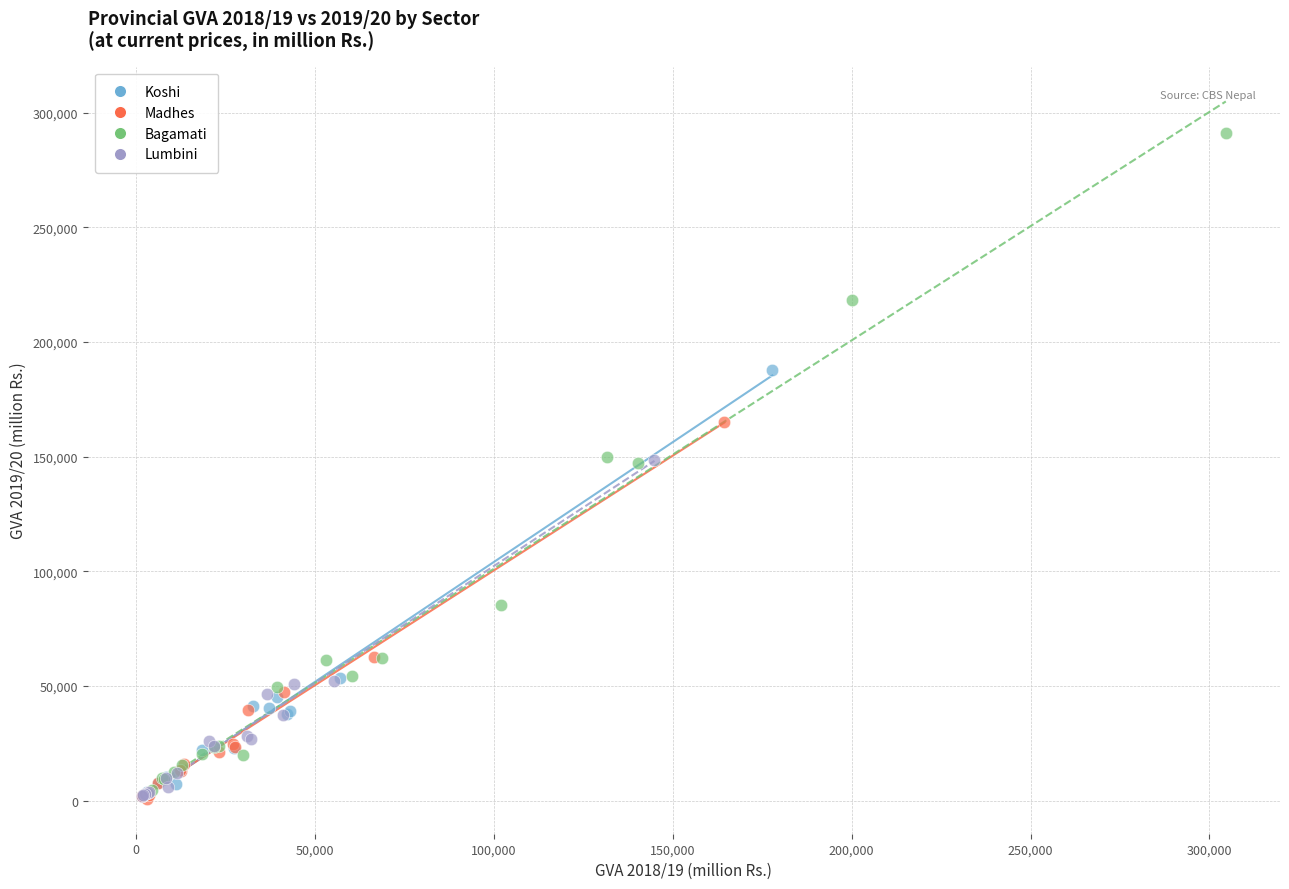

Which series has the widest spread of Y values?

Bagamati